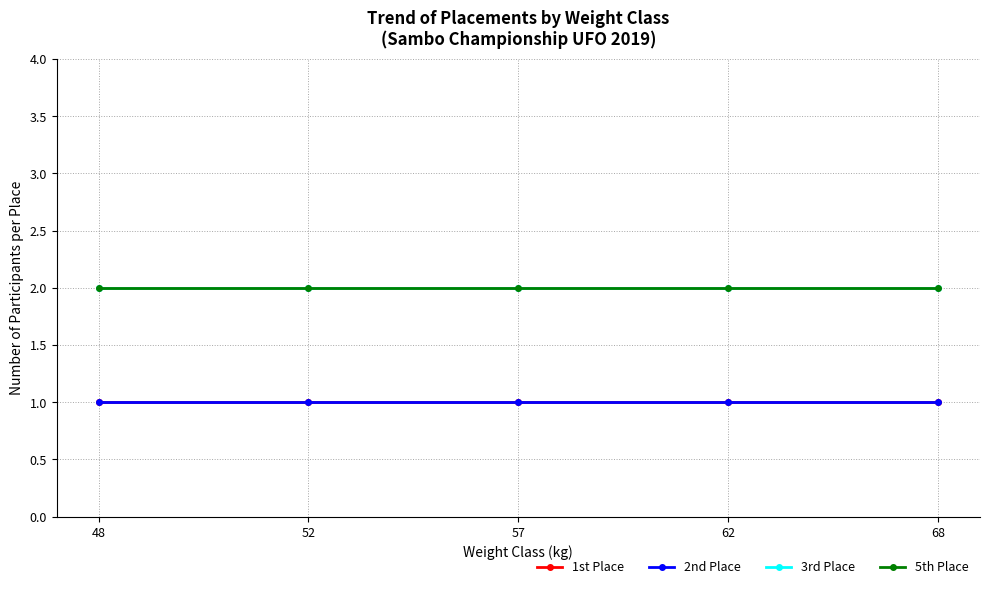

Is this an area chart (filled region under the line)?

No